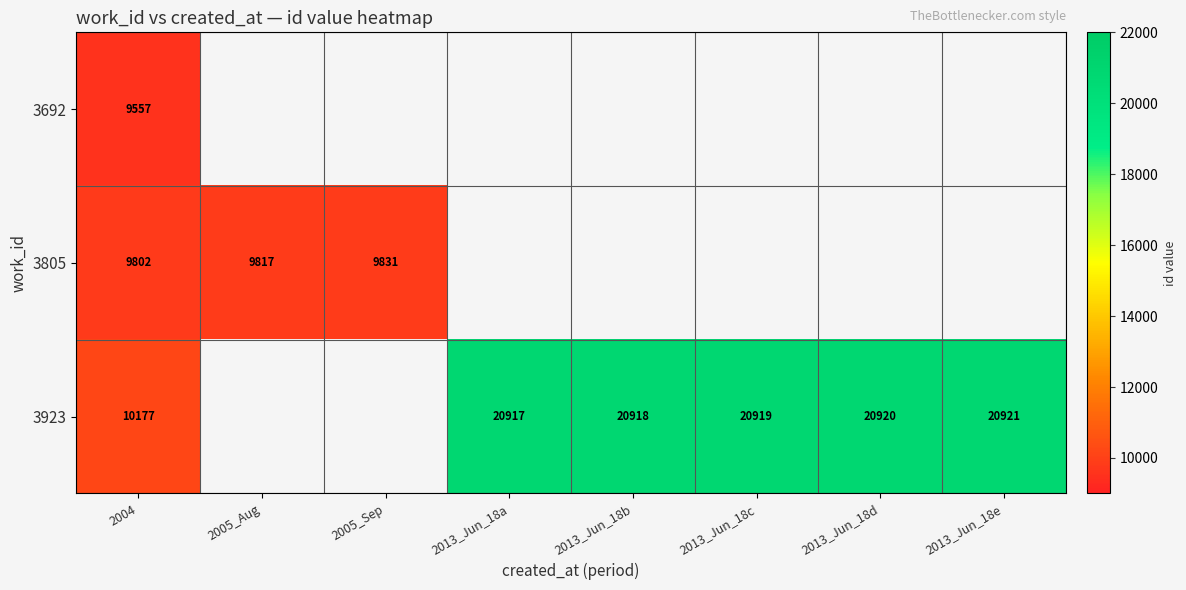

What is the spread (max minus min) of values at 2004?

620